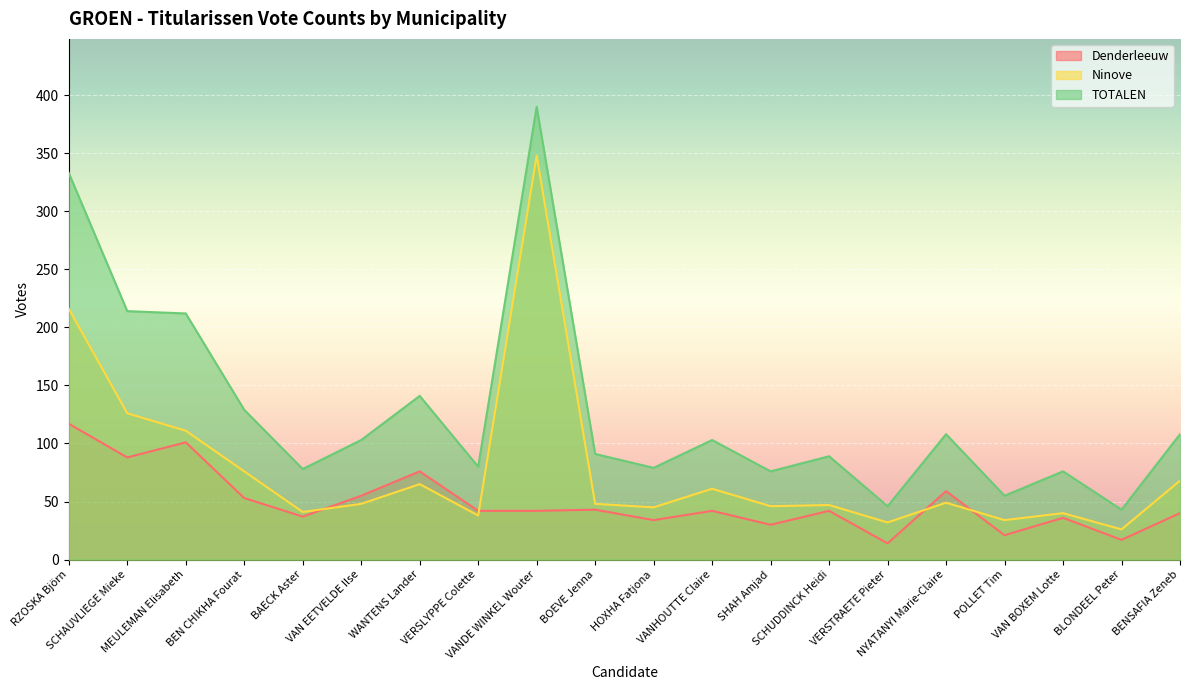

At which label is TOTALEN closest to 216?

SCHAUVLIEGE Mieke